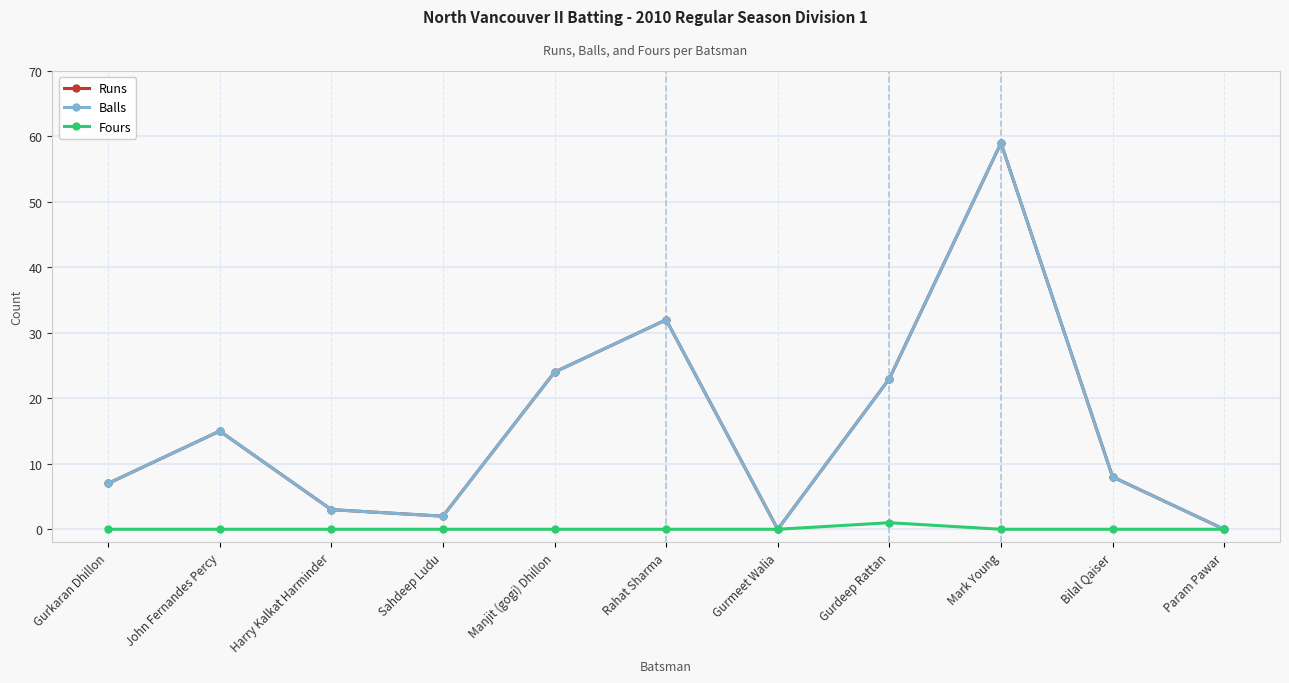

What is the total value across all series at Bilal Qaiser?

16